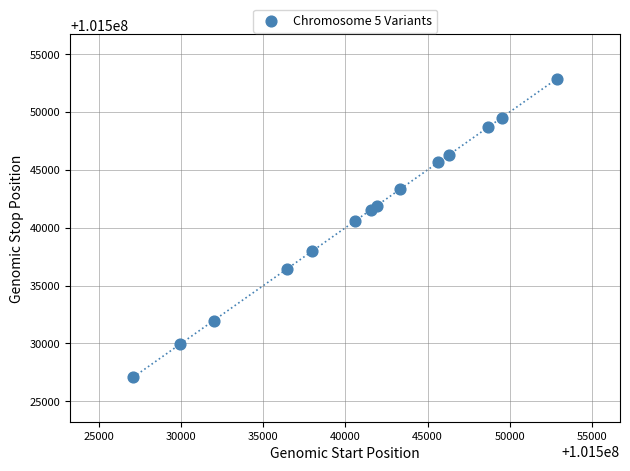

What is the range of Y values (max minus min)?

25760